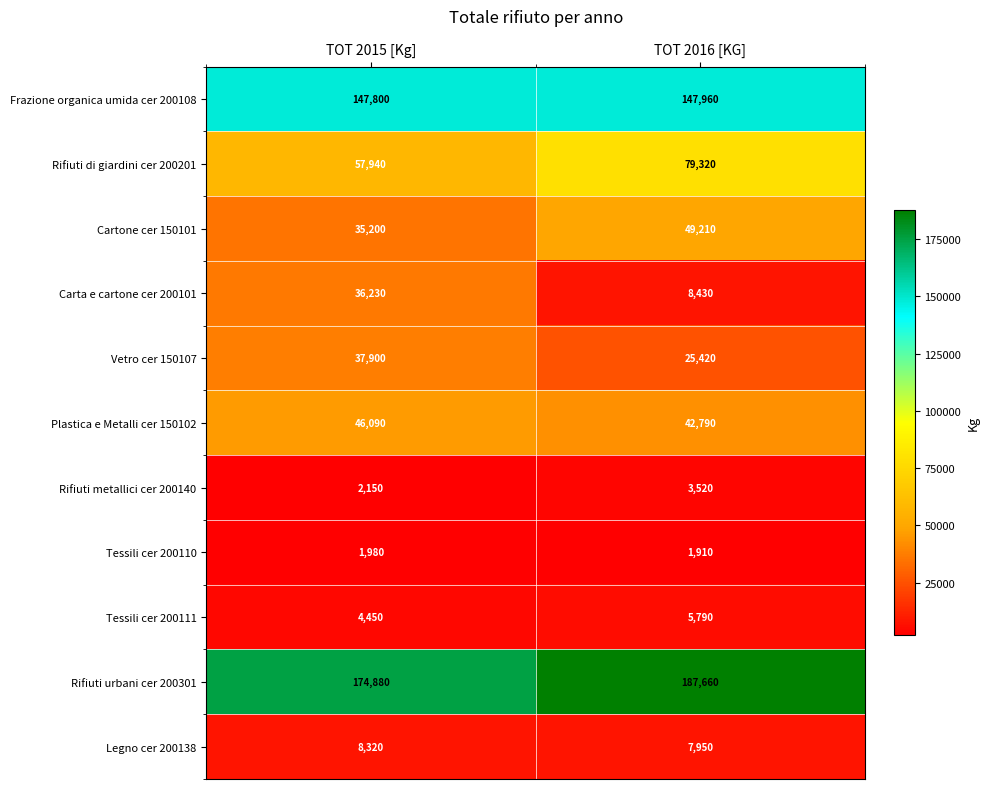

Between TOT 2015 [Kg] and TOT 2016 [KG], which series saw the biggest shift?

Carta e cartone cer 200101